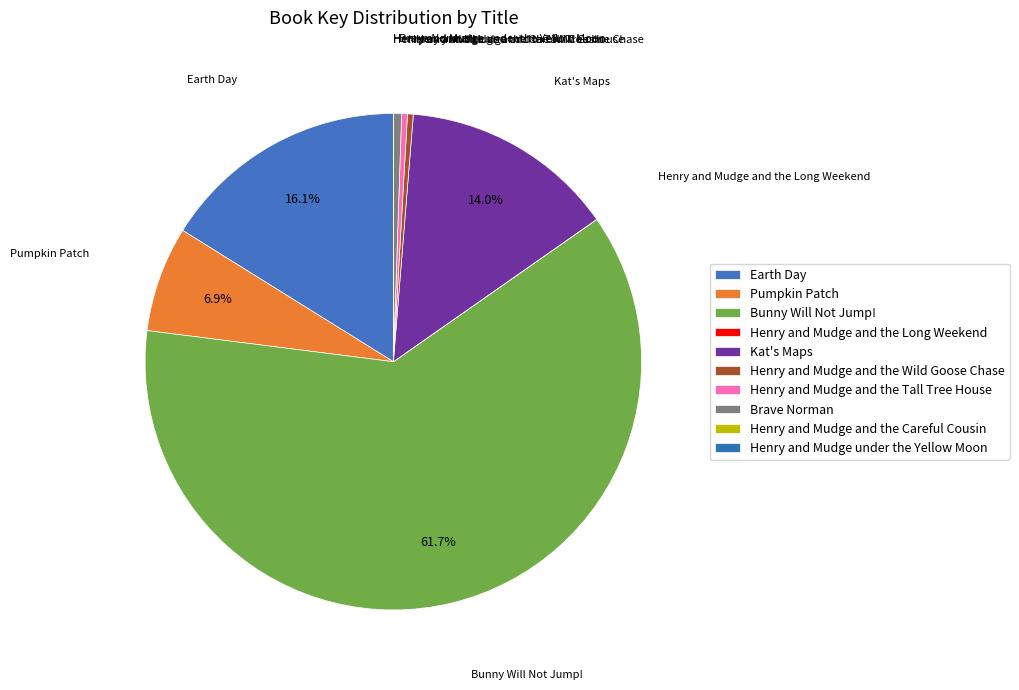

How many segments does this pie chart have?

10